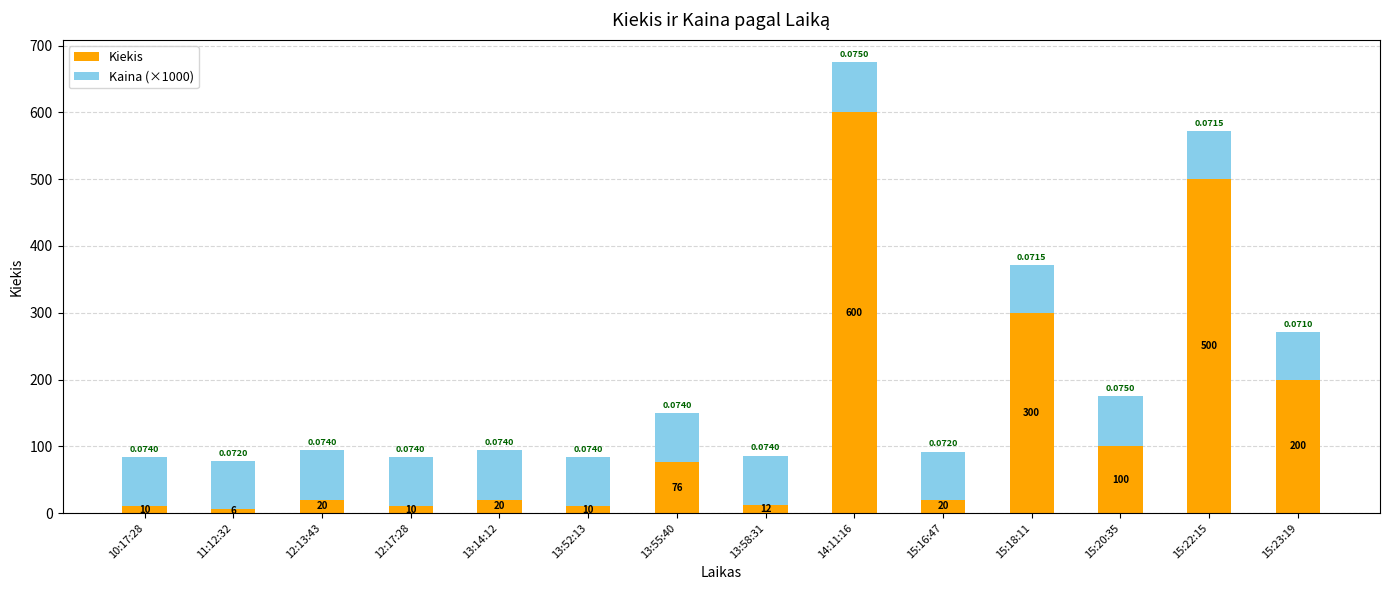

What is the sum of the Kiekis values at 13:14:12 and 13:52:13?

30.0